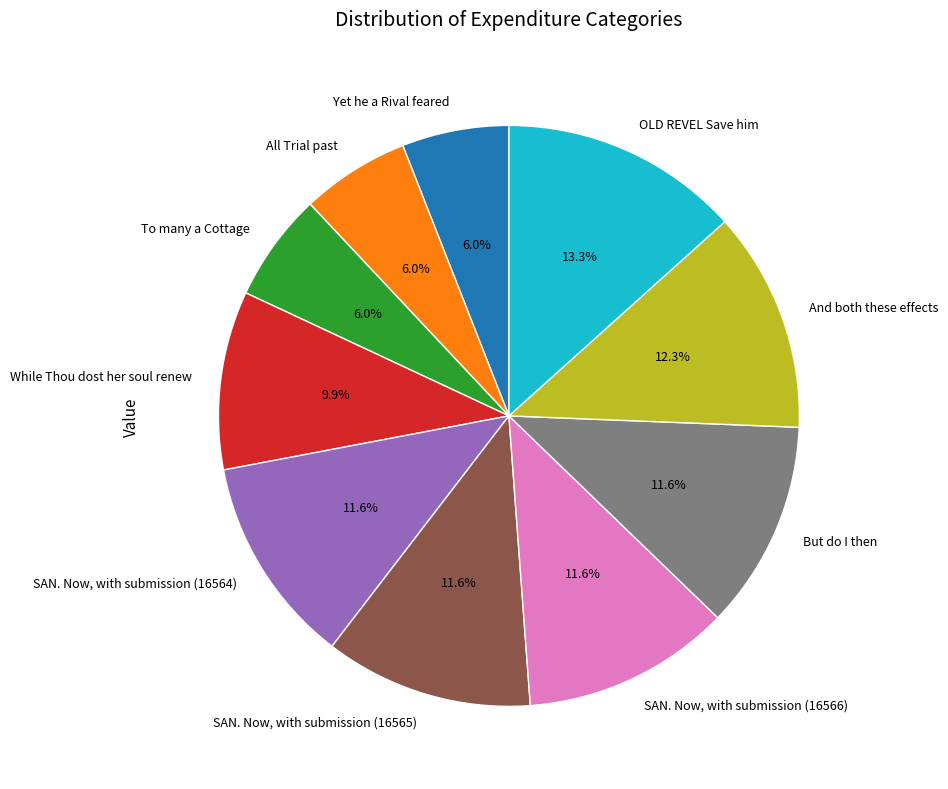

Is there any slice that represents more than half of the pie?

No